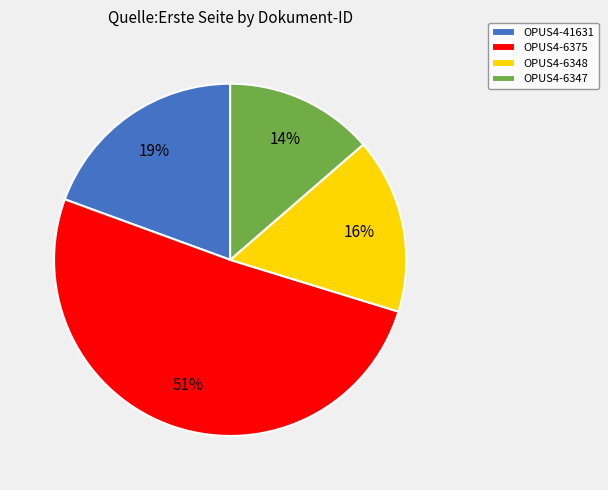

Which category accounts for the majority?

OPUS4-6375